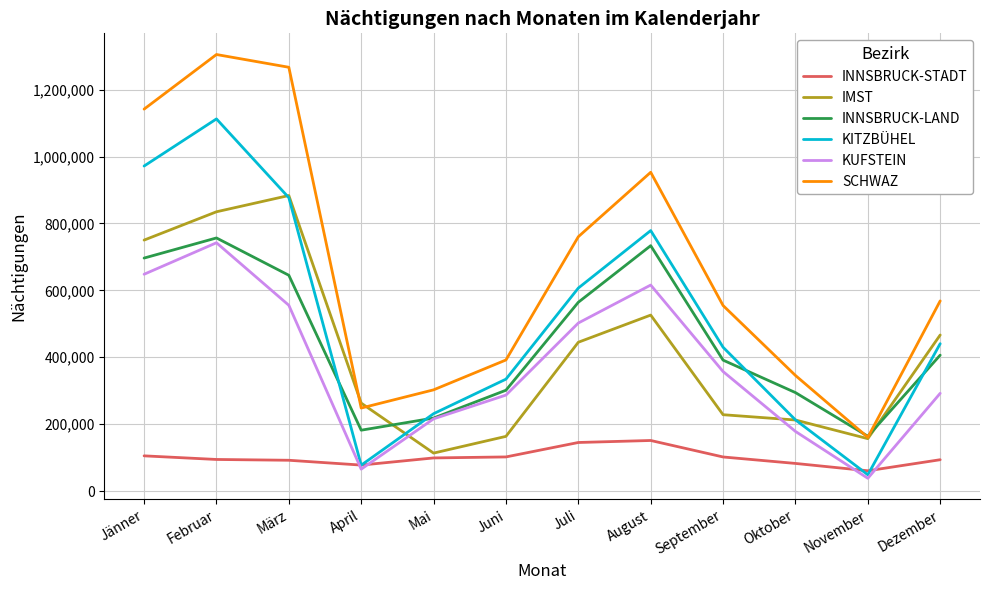

What is the sum of all INNSBRUCK-LAND values?

5353692